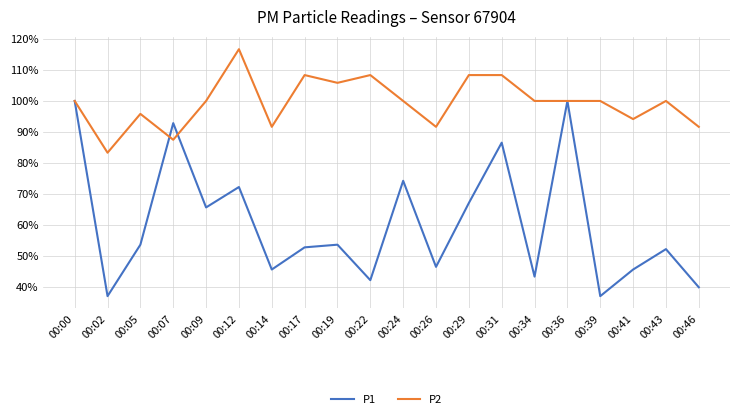

What is the sum of all P1 values?

1209.4